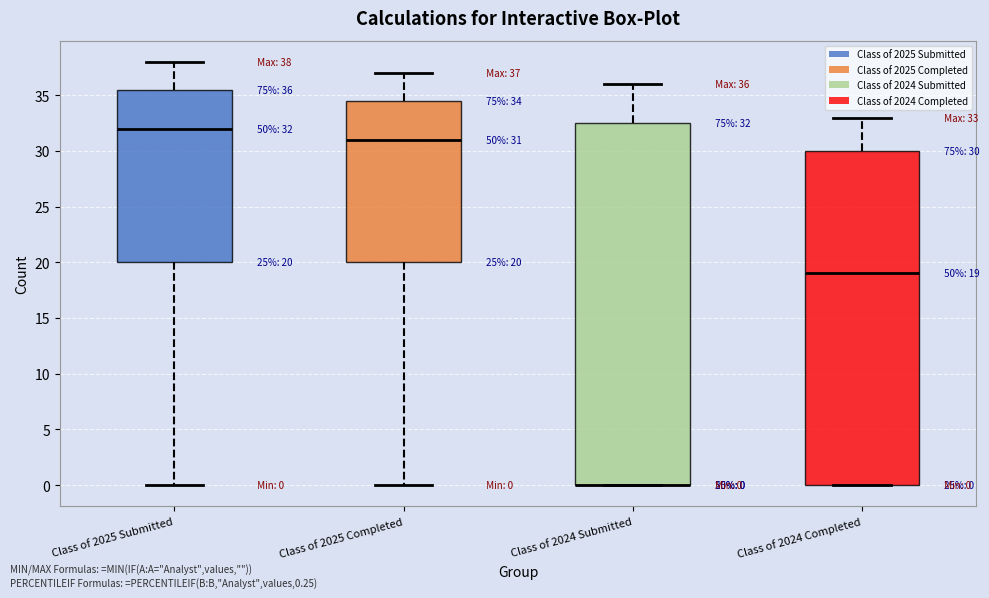

Comparing the boxes themselves (not the whiskers), which one is the tallest?

Class of 2024 Submitted